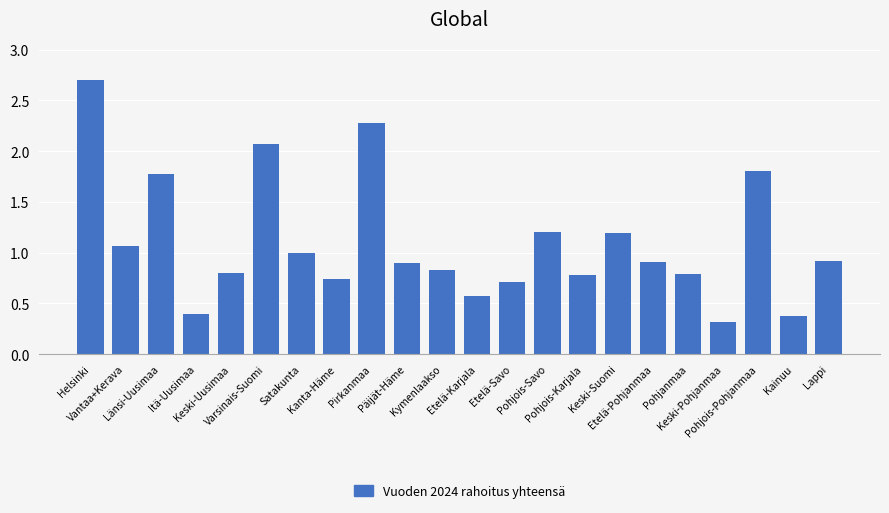

What is the value of the 11th bar from the left?

0.8